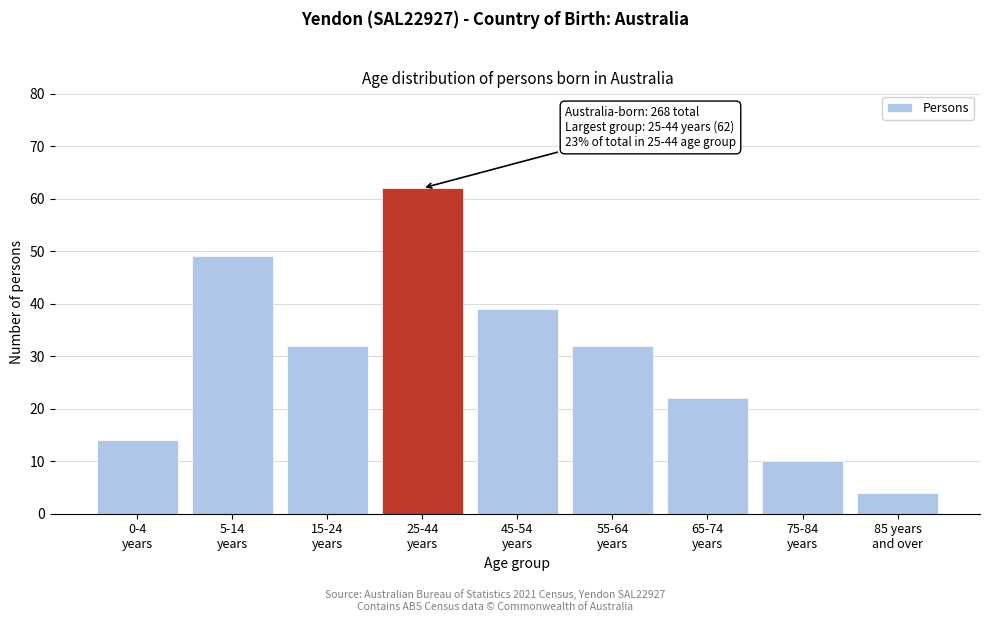

Reading left to right, what are all the values shown in this chart?

14	49	32	62	39	32	22	10	4